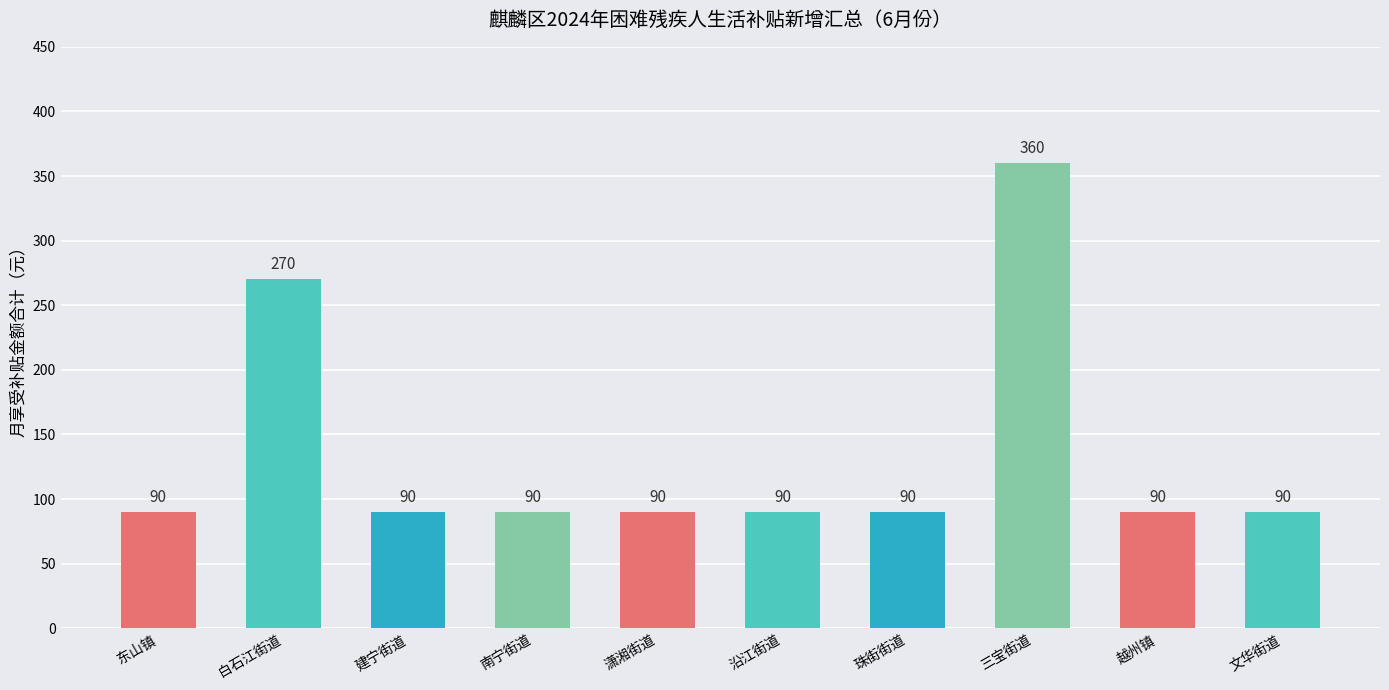

Count the number of values greater than 90.

2